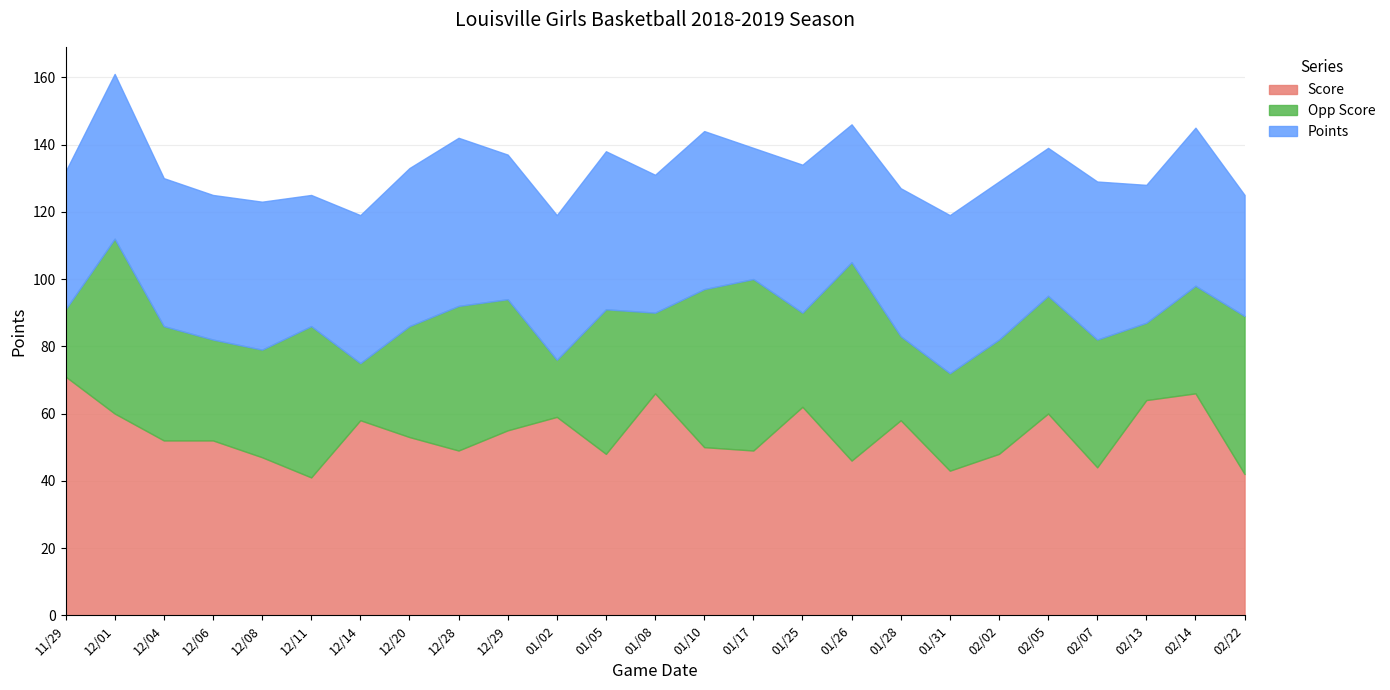

Where is the first local minimum for Points?

12/06